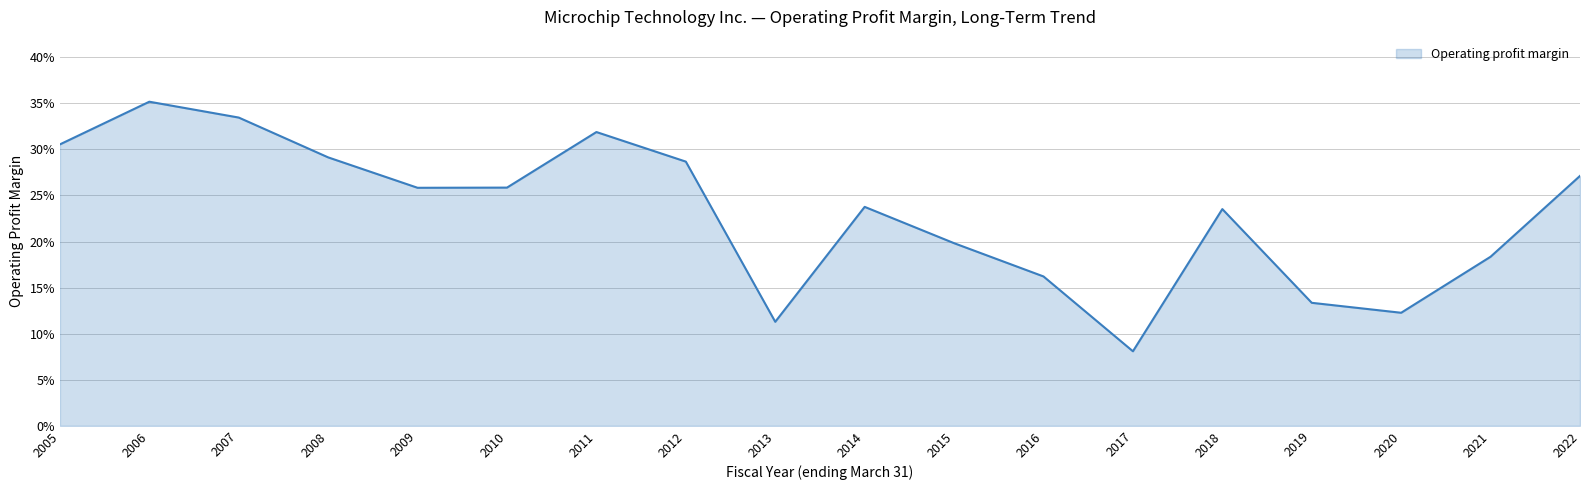

List the labels in order of value, smallest first.

2017, 2013, 2020, 2019, 2016, 2021, 2015, 2018, 2014, 2009, 2010, 2022, 2012, 2008, 2005, 2011, 2007, 2006